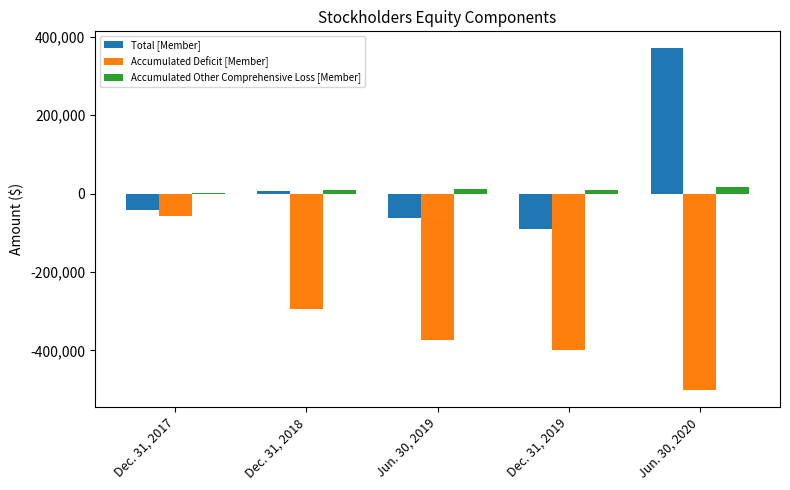

What is the greatest value displayed?

370177